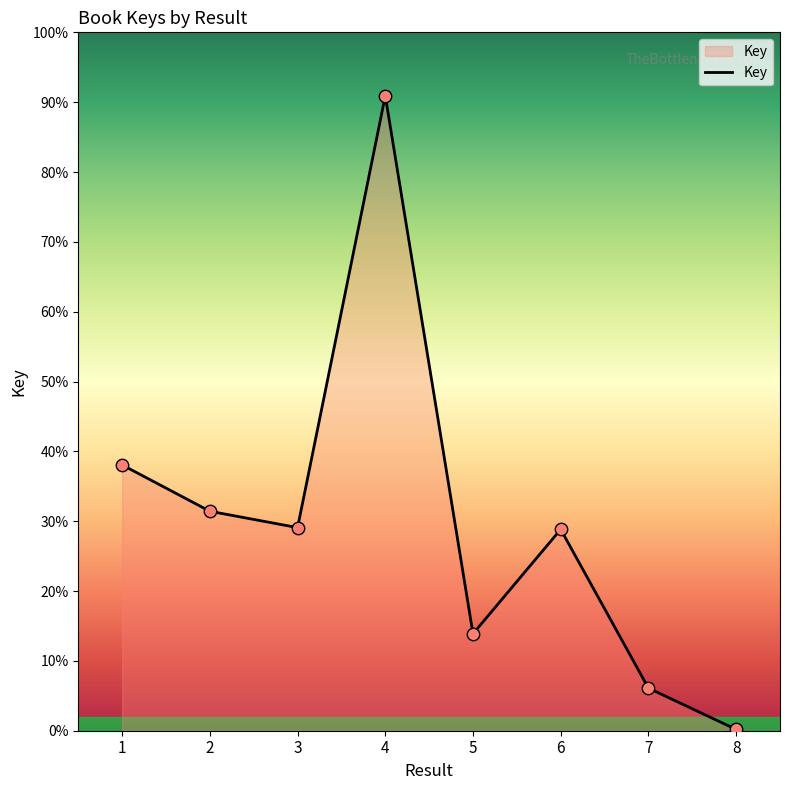

What is the change in value from 4 to 6?

-360469831